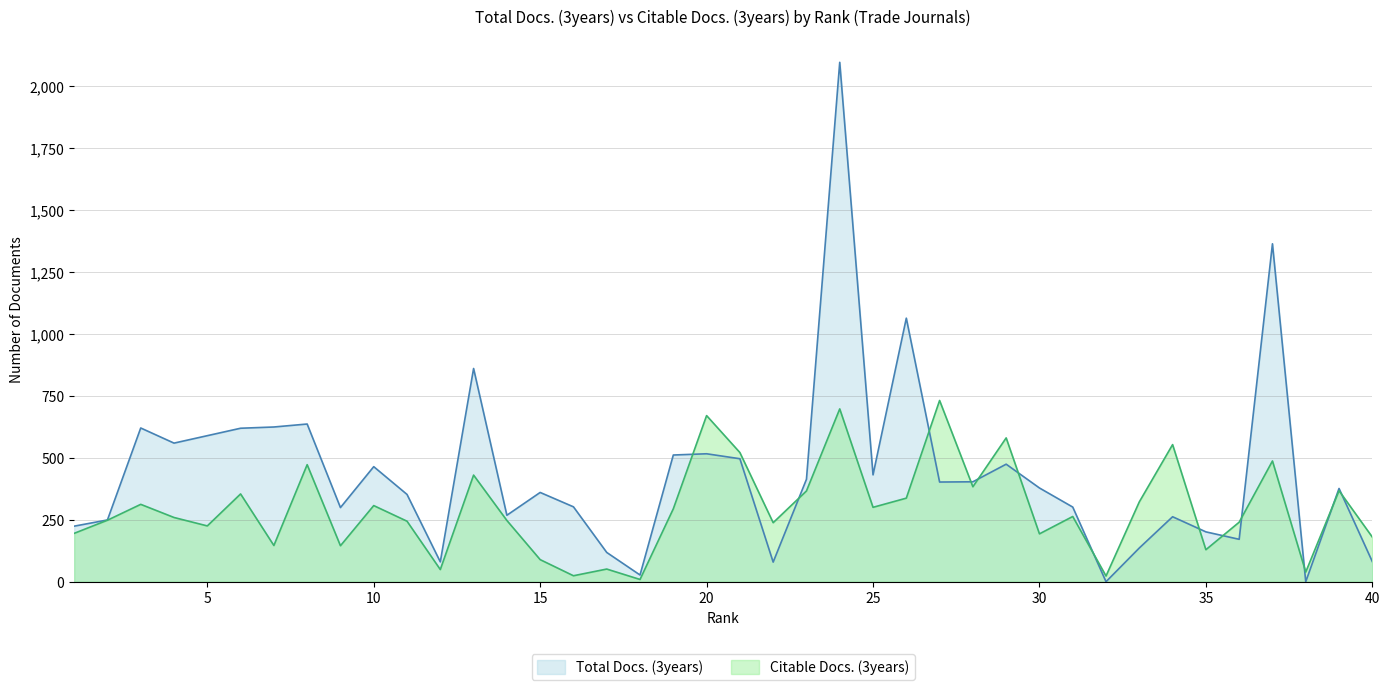

List the labels in order of Total Docs. (3years) value, smallest first.

32, 38, 18, 22, 12, 40, 17, 33, 36, 35, 1, 2, 34, 14, 9, 31, 16, 11, 15, 39, 30, 27, 28, 23, 25, 10, 29, 21, 19, 20, 4, 5, 6, 3, 7, 8, 13, 26, 37, 24